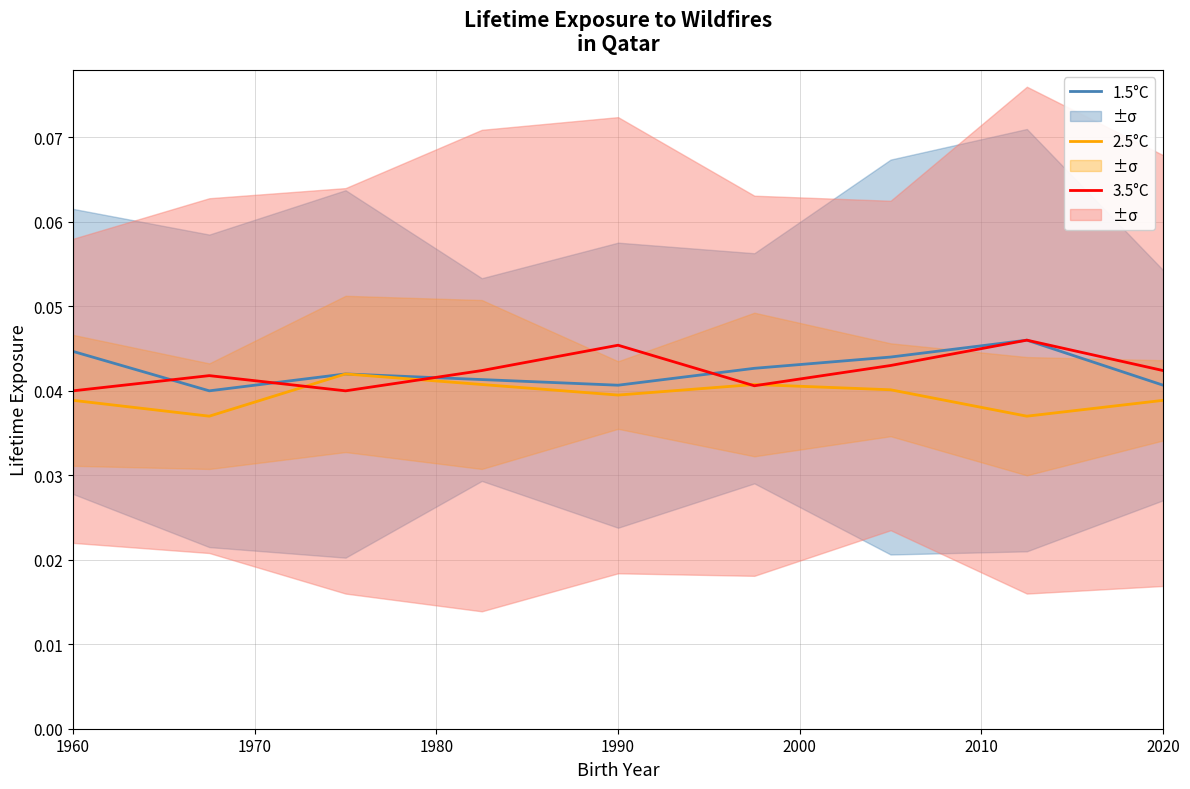

What position from the left is 1980?

3